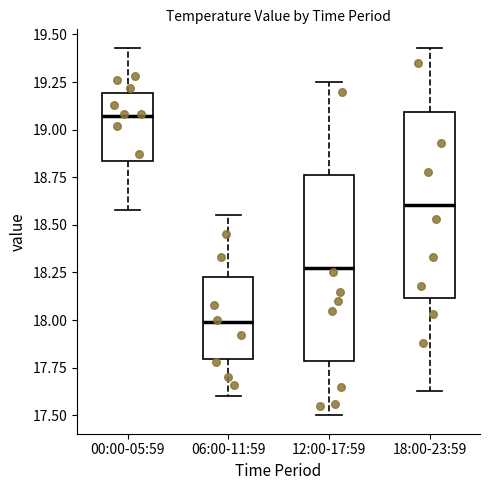

Reading left to right, transcribe this box plot: for each box, give where its median line is, the range the box spans, and where its two whiskers end, as read against the y-axis. The values are not printed on the chart, so give them approximately, as read against the axis.

00:00-05:59: median 19.05, box 18.85 to 19.20, whiskers 18.60 to 19.45
06:00-11:59: median 18.00, box 17.80 to 18.25, whiskers 17.60 to 18.55
12:00-17:59: median 18.30, box 17.80 to 18.75, whiskers 17.50 to 19.25
18:00-23:59: median 18.60, box 18.10 to 19.10, whiskers 17.65 to 19.45